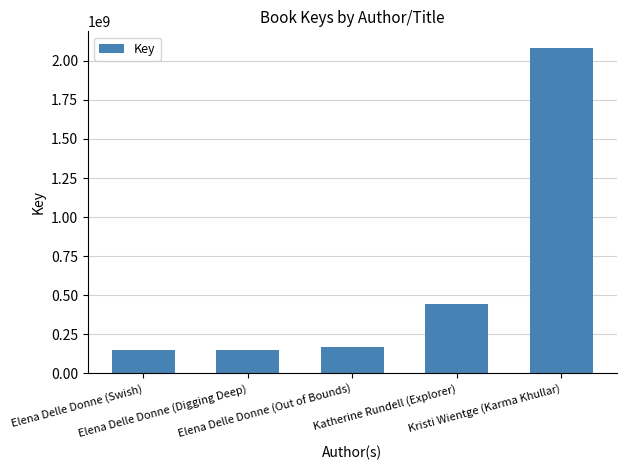

What is the difference between the maximum and second lowest values?

1933865506